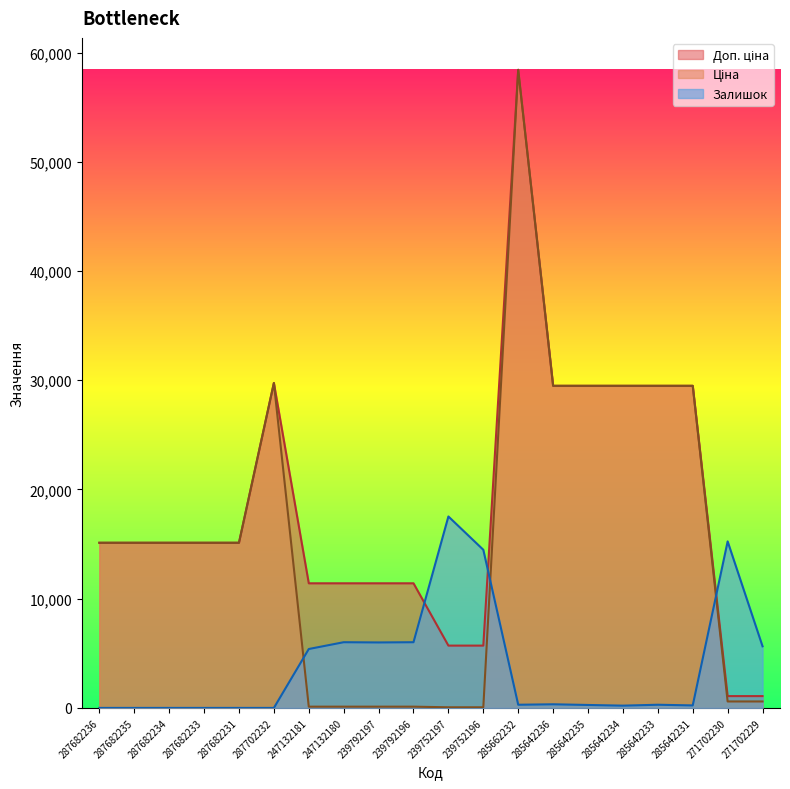

What is the spread (max minus min) of values at 239792196?

11295.9